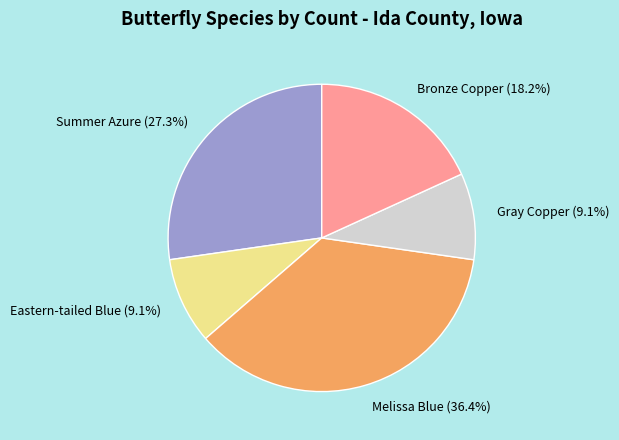

Is it true that Melissa Blue is 36% of the pie?

True